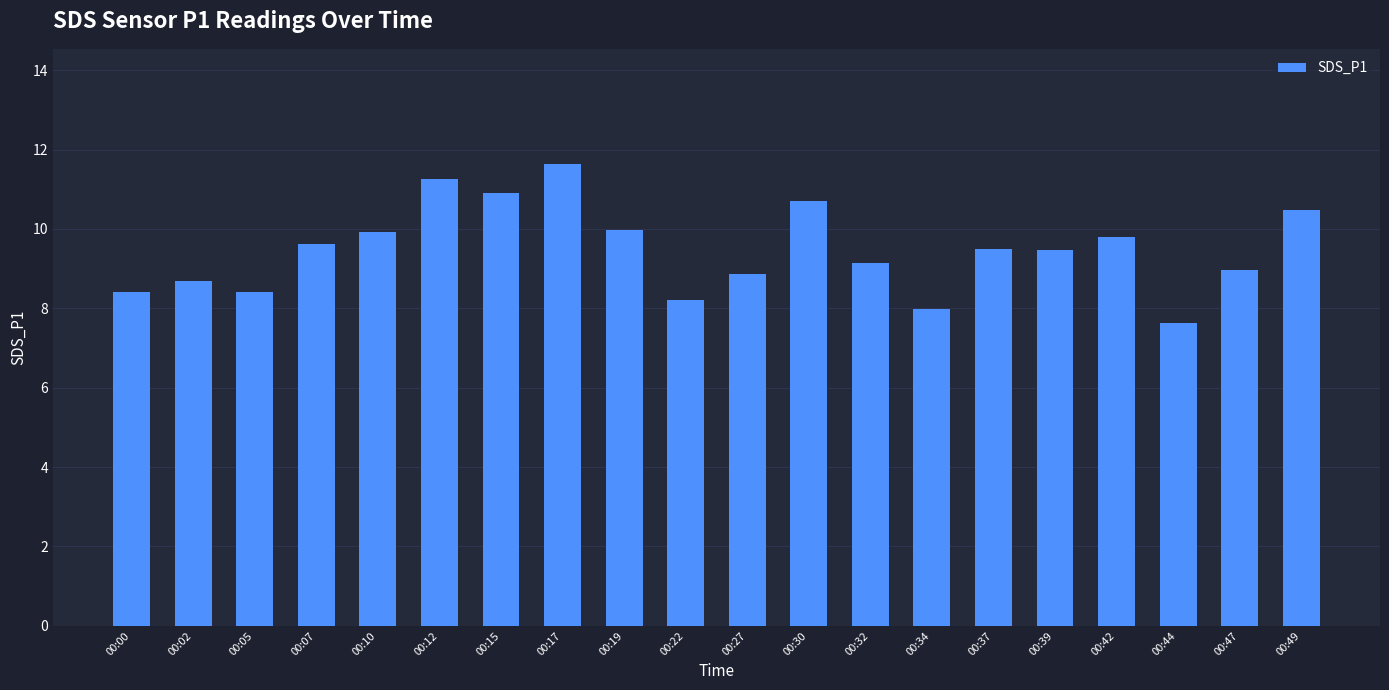

Are the bars horizontal?

No